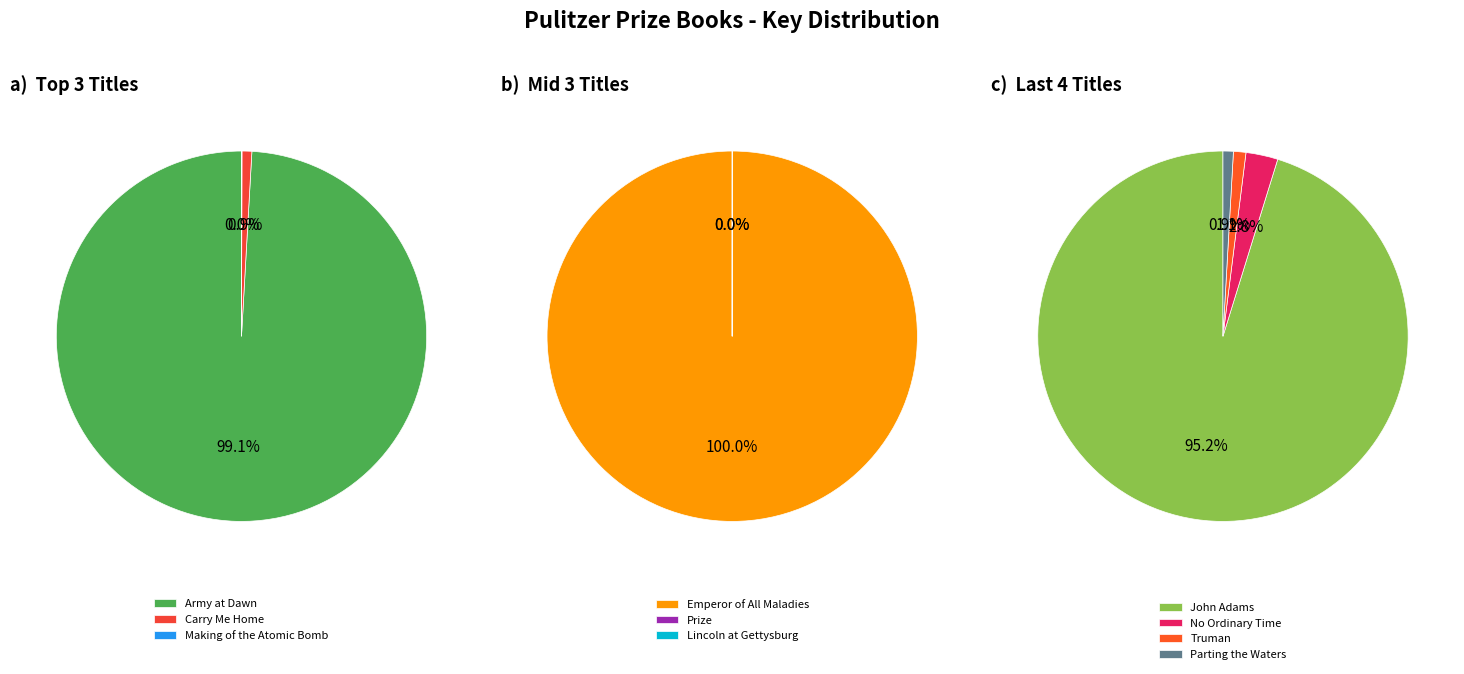

Which slice is the largest?

Emperor of All Maladies